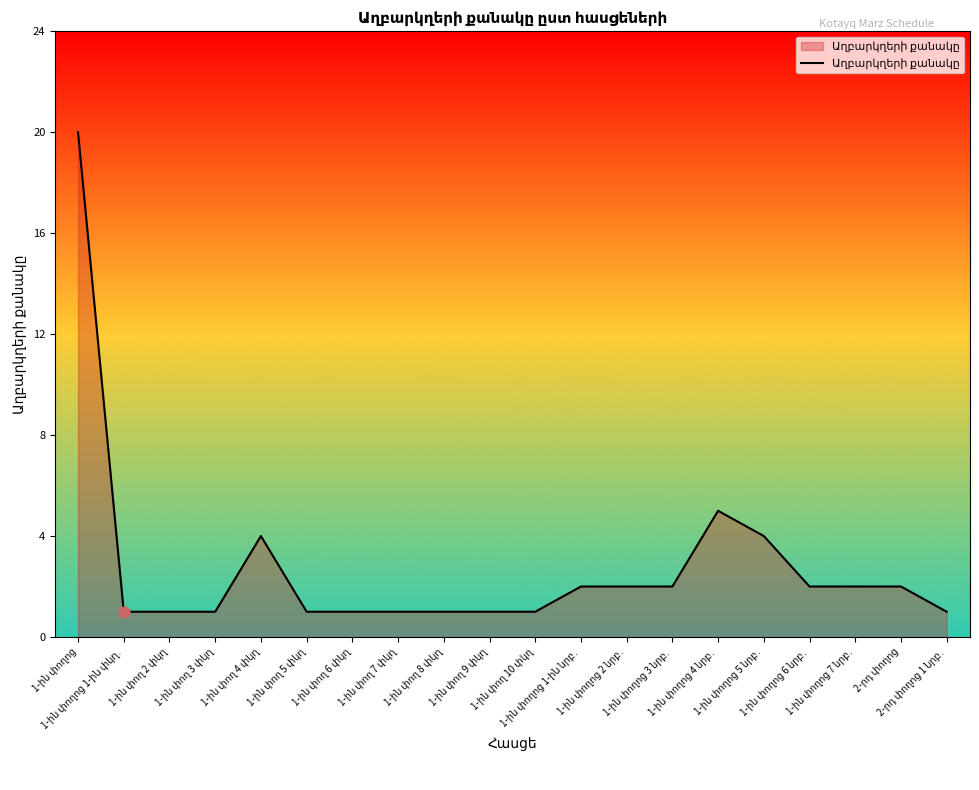

What is the maximum value shown in the chart?

20